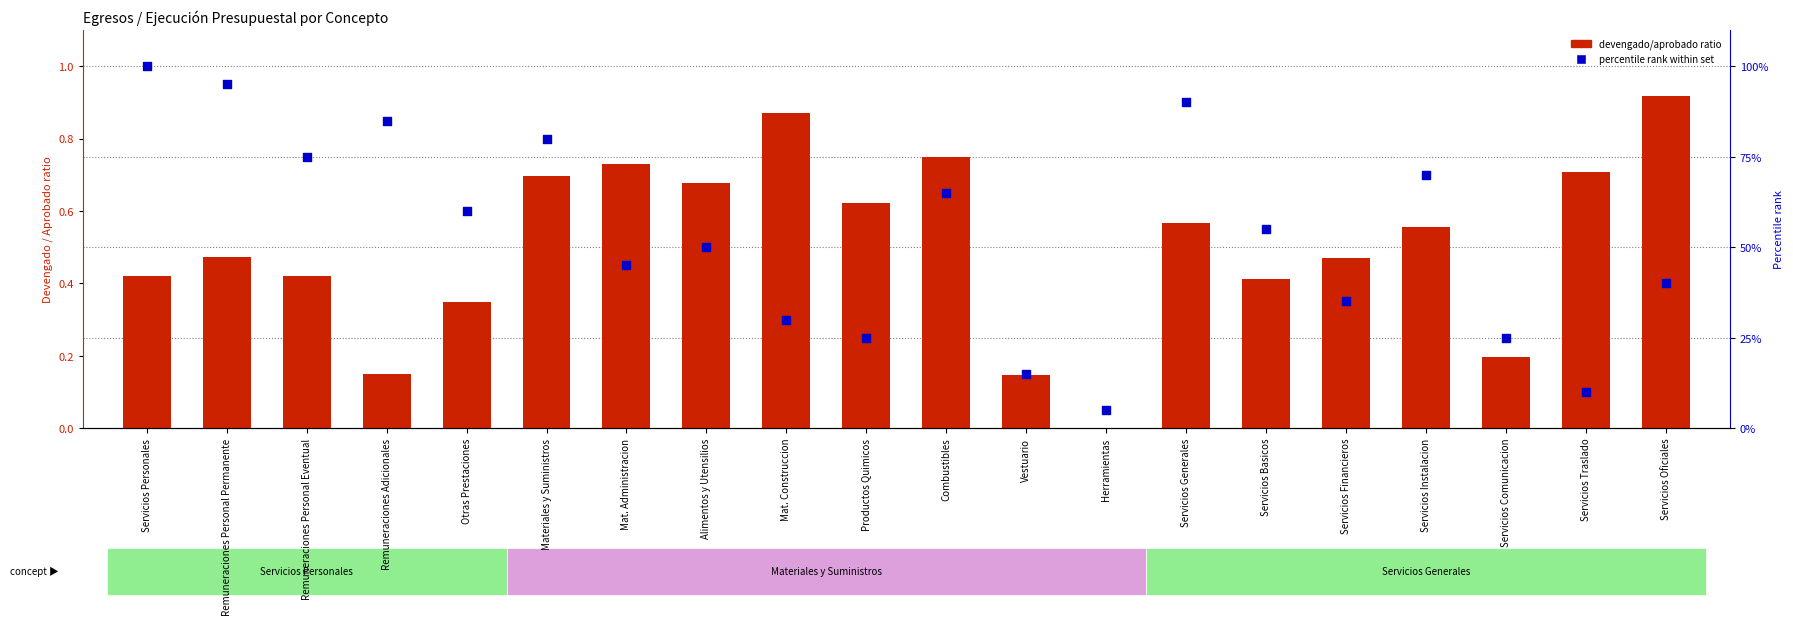

Which series reaches the minimum Y coordinate?

devengado/aprobado ratio